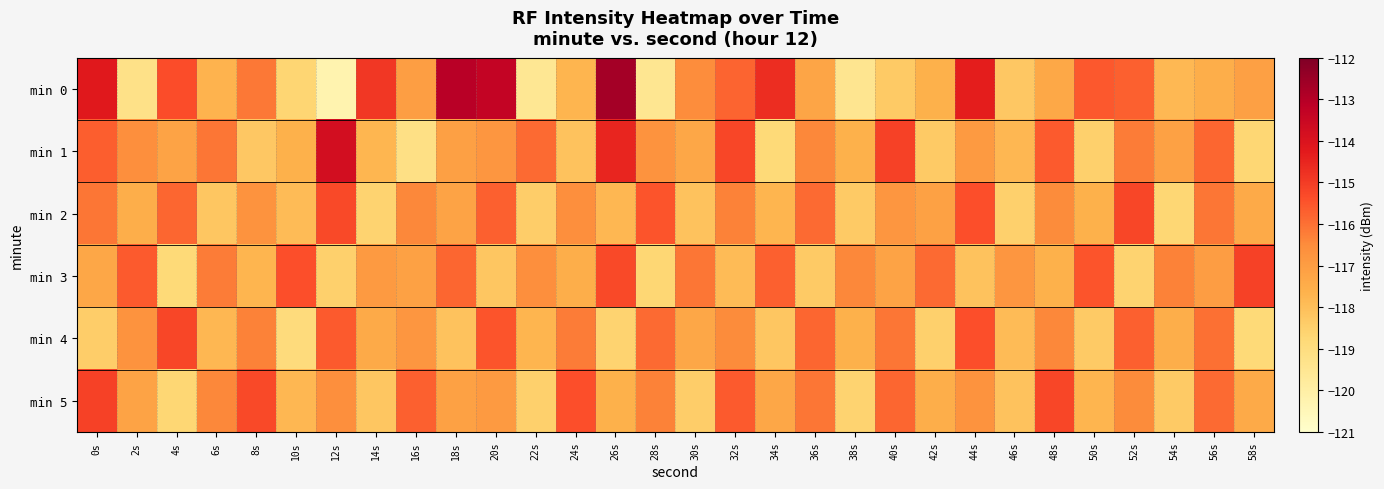

What is the smallest value displayed?

-120.3